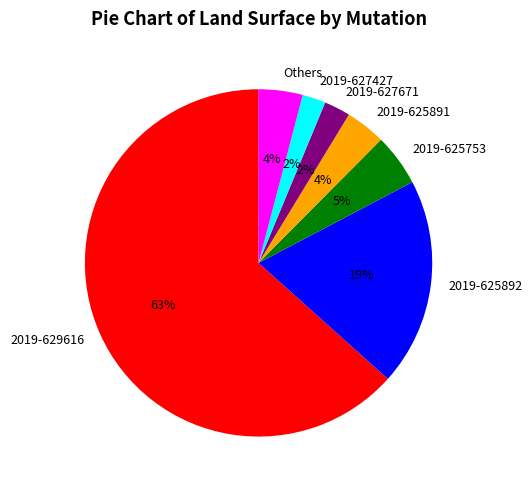

Is the sum of 2019-627671 and 2019-625891 greater than half?

No